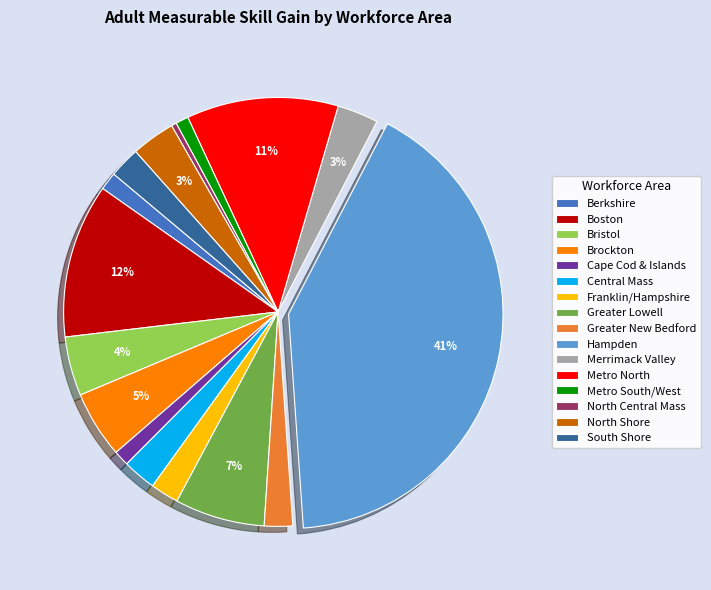

Does Central Mass represent more than half of the total?

No